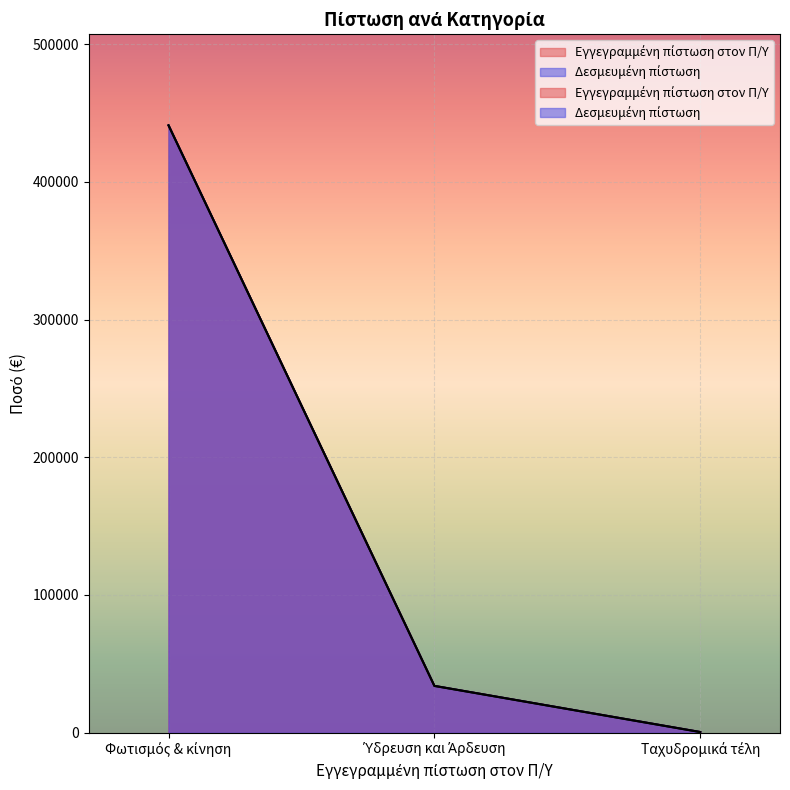

What is the label of the 1st point from the left?

Φωτισμός & κίνηση